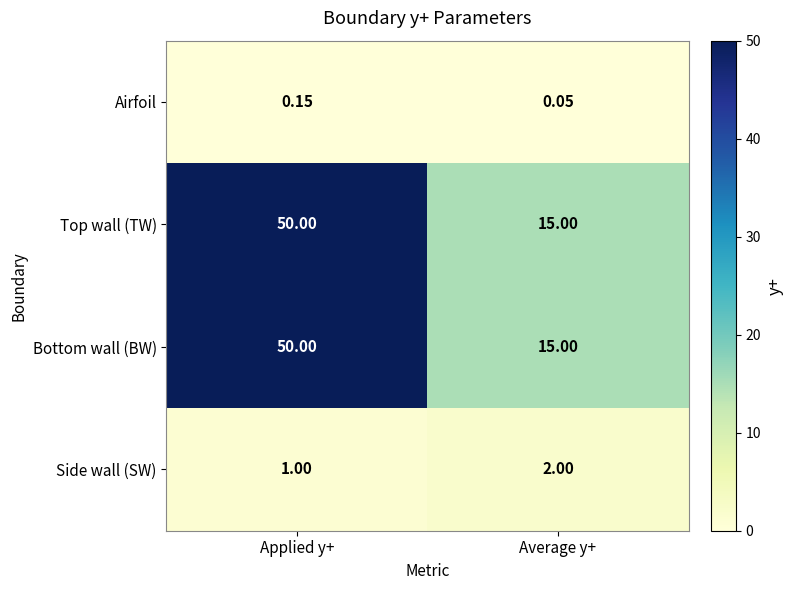

Where is Side wall (SW) nearest to the value 1?

Applied y+